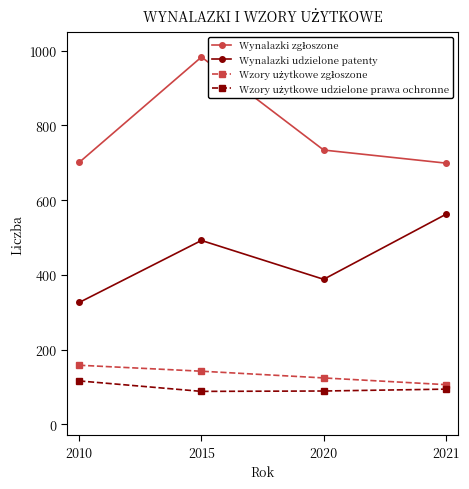

How many lines are shown in the chart?

4